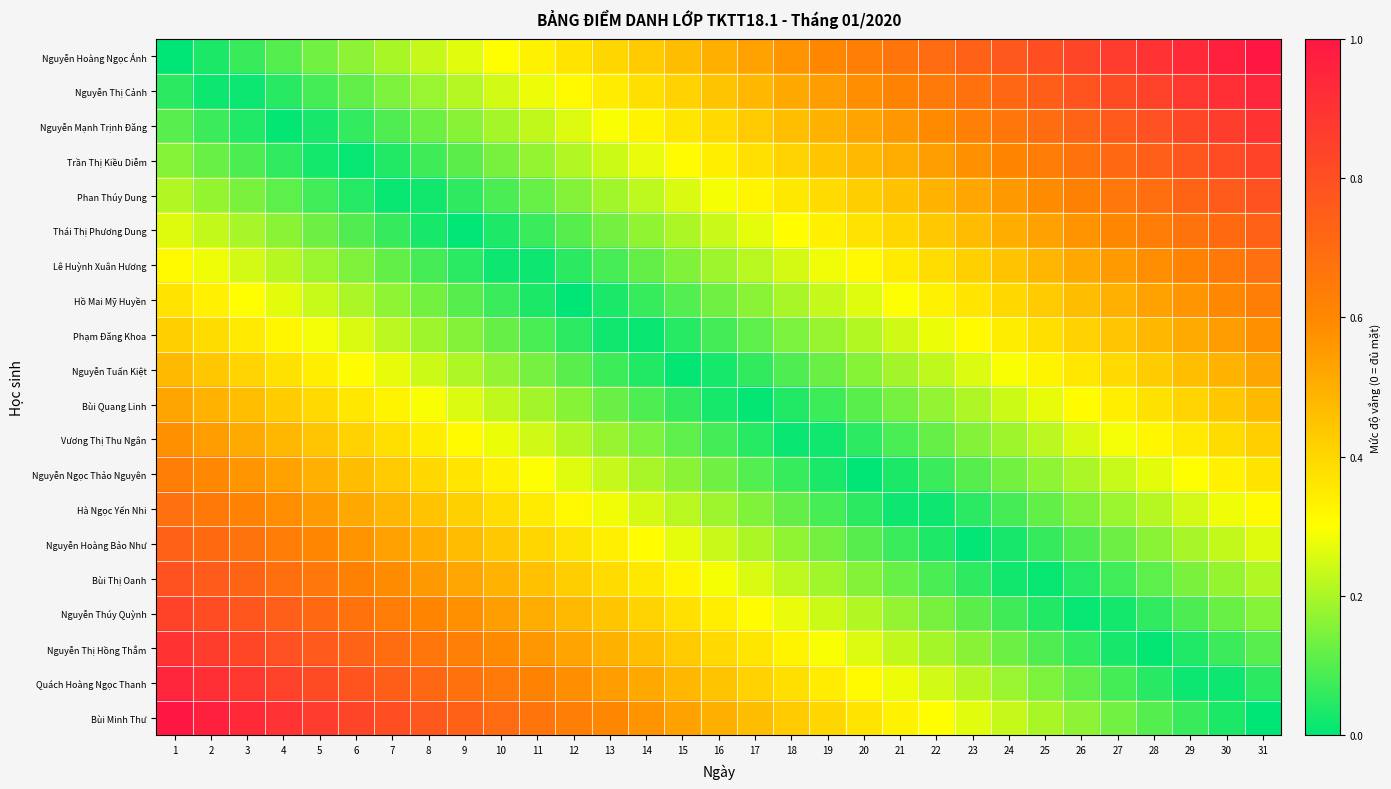

What is the spread (max minus min) of values at 26?

0.8